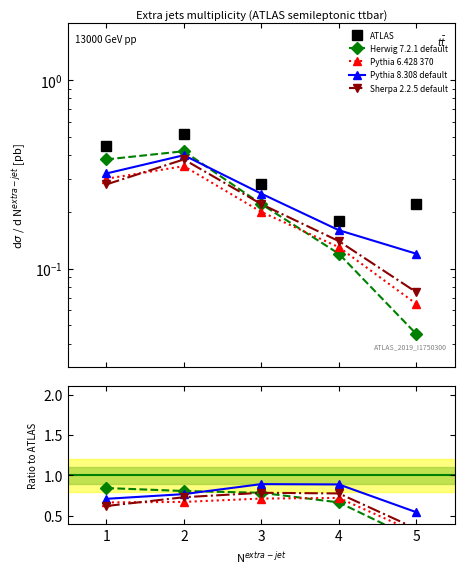

What is the difference between the highest and lowest values at 1?

0.4